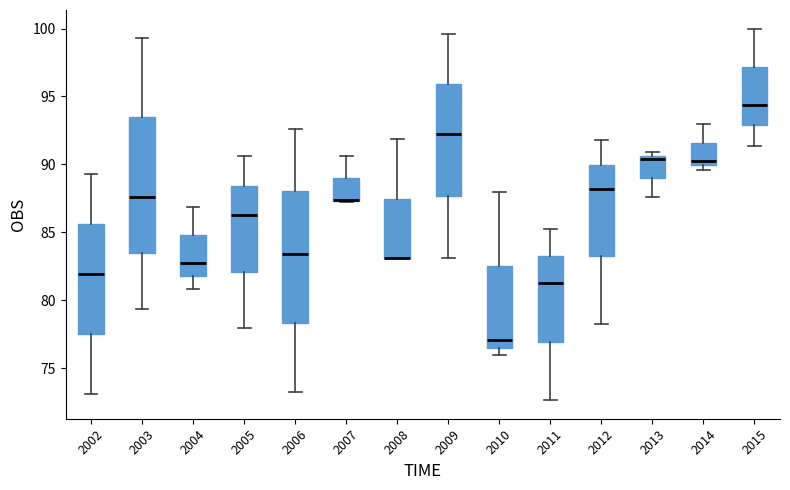

Where does the upper whisker of the box at x = 2003 end on the y-axis? The values are not printed on the chart, so give them approximately, as read against the axis.

99.5